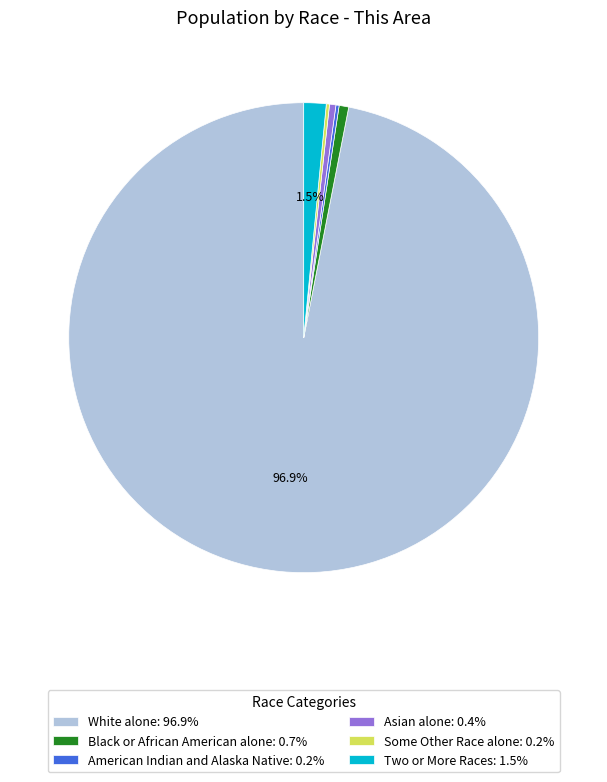

Between White alone: 96.9% and Two or More Races: 1.5%, which is larger?

White alone: 96.9%